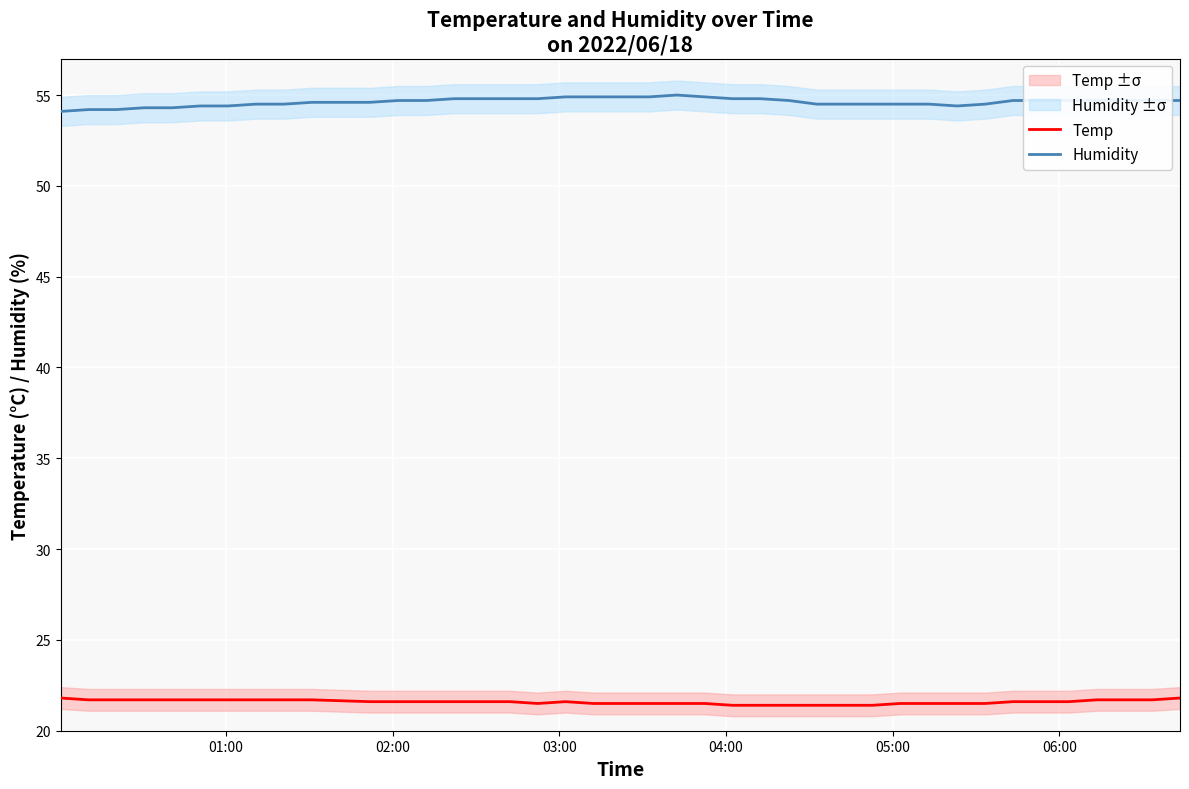

What is the average value of the Humidity series?

54.6